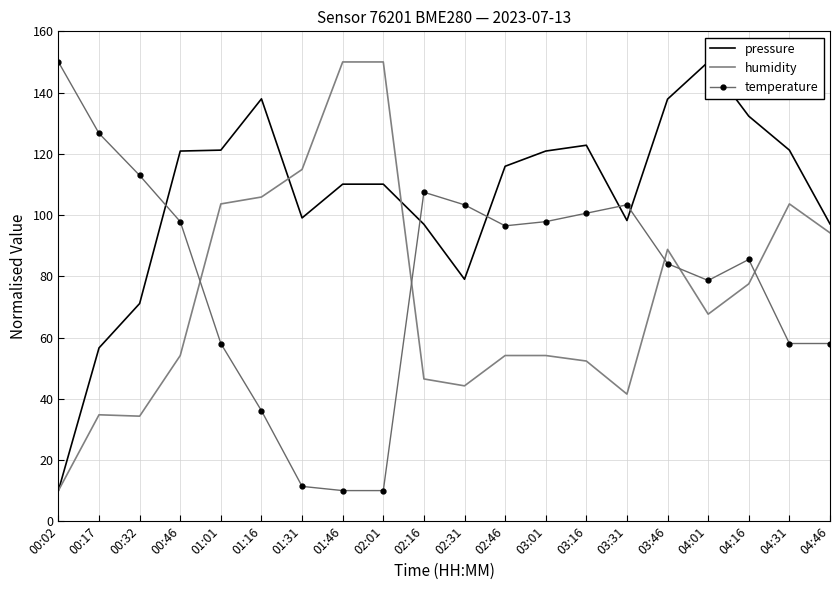

What is the highest value of the pressure series?

150.0